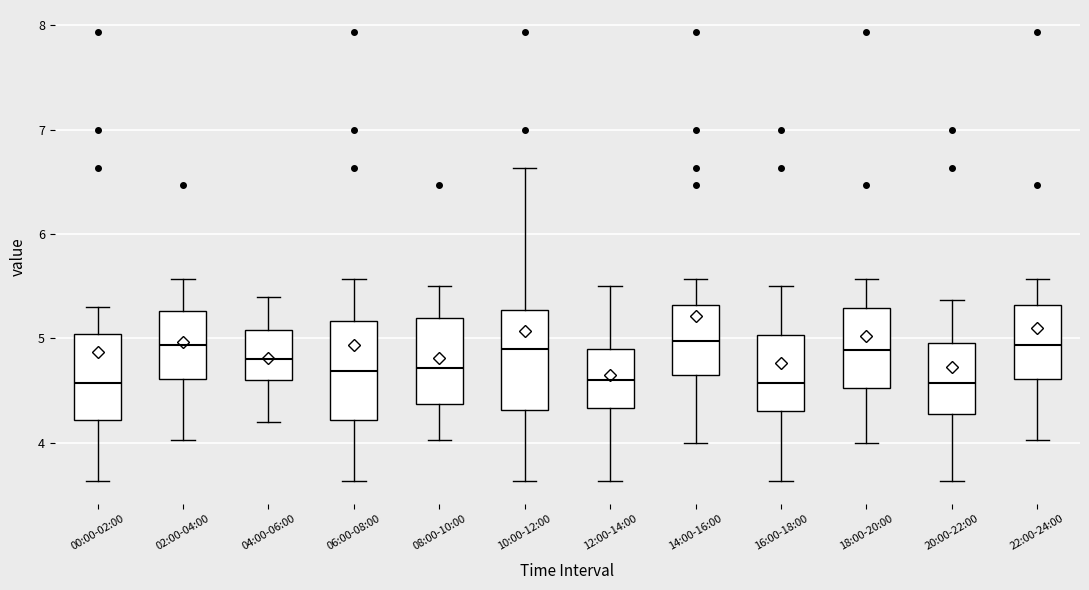

Where does the lower whisker of the box for 00:00-02:00 end on the y-axis? The values are not printed on the chart, so give them approximately, as read against the axis.

3.6